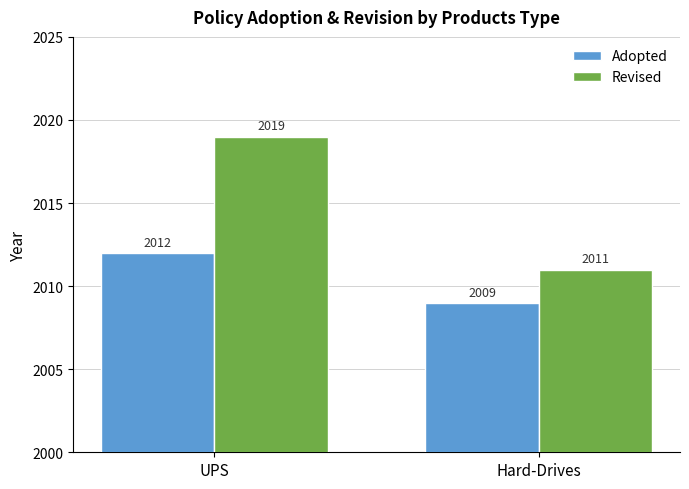

What is the sum of the Revised values at Hard-Drives and UPS?

4030